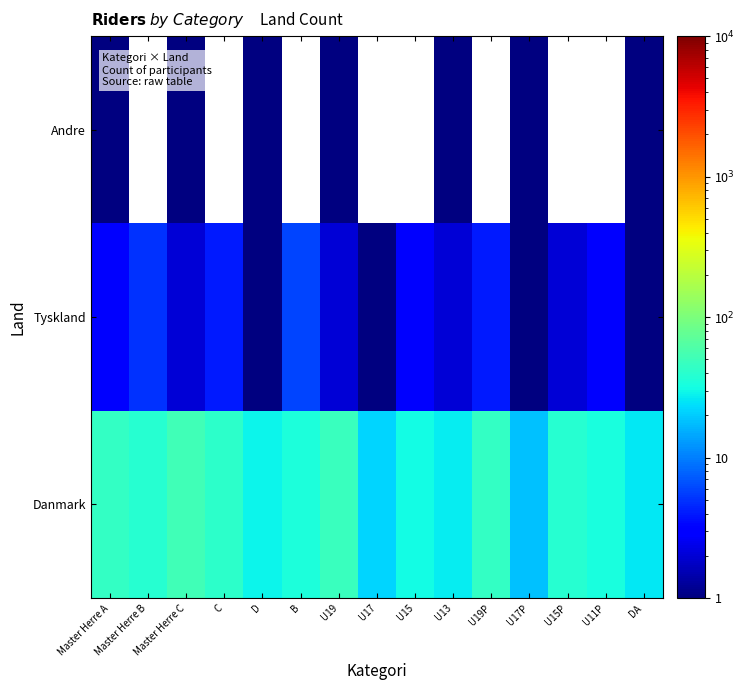

What is the sum of the Danmark values at Master Herre A and U19?

93.0